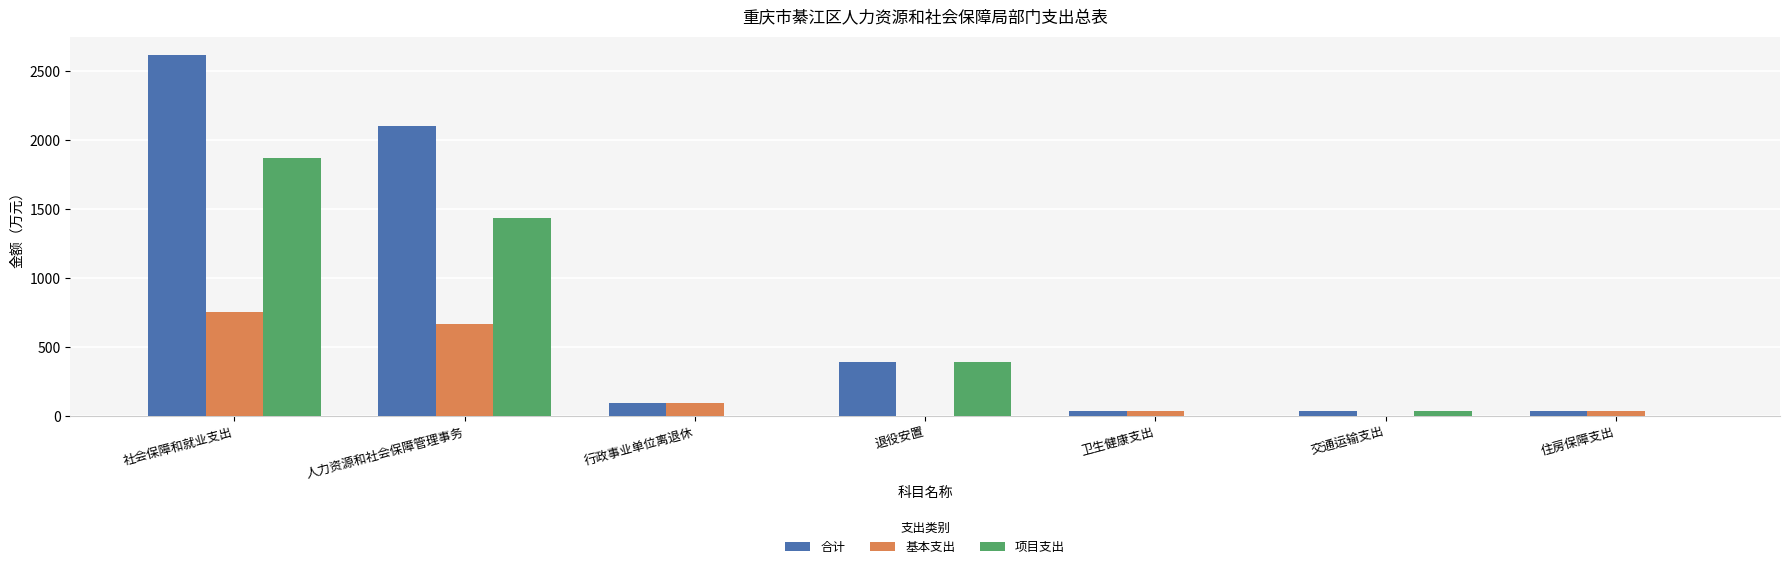

Where does the 合计 series first go above 89?

社会保障和就业支出